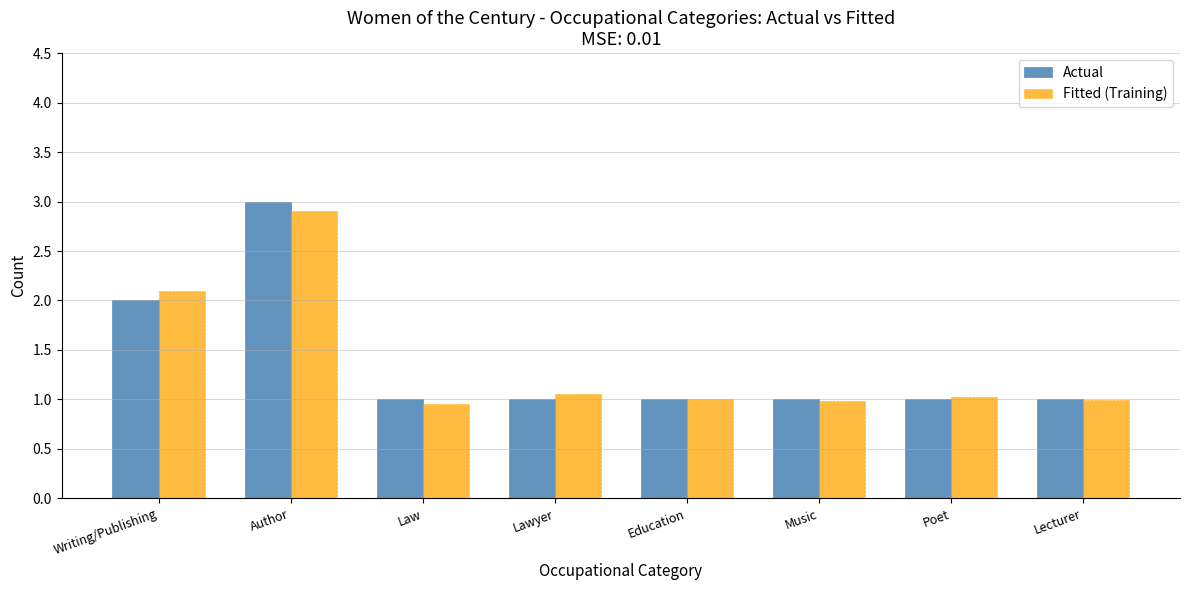

The Fitted (Training) series shows 1.5 at Music. True or false?

False